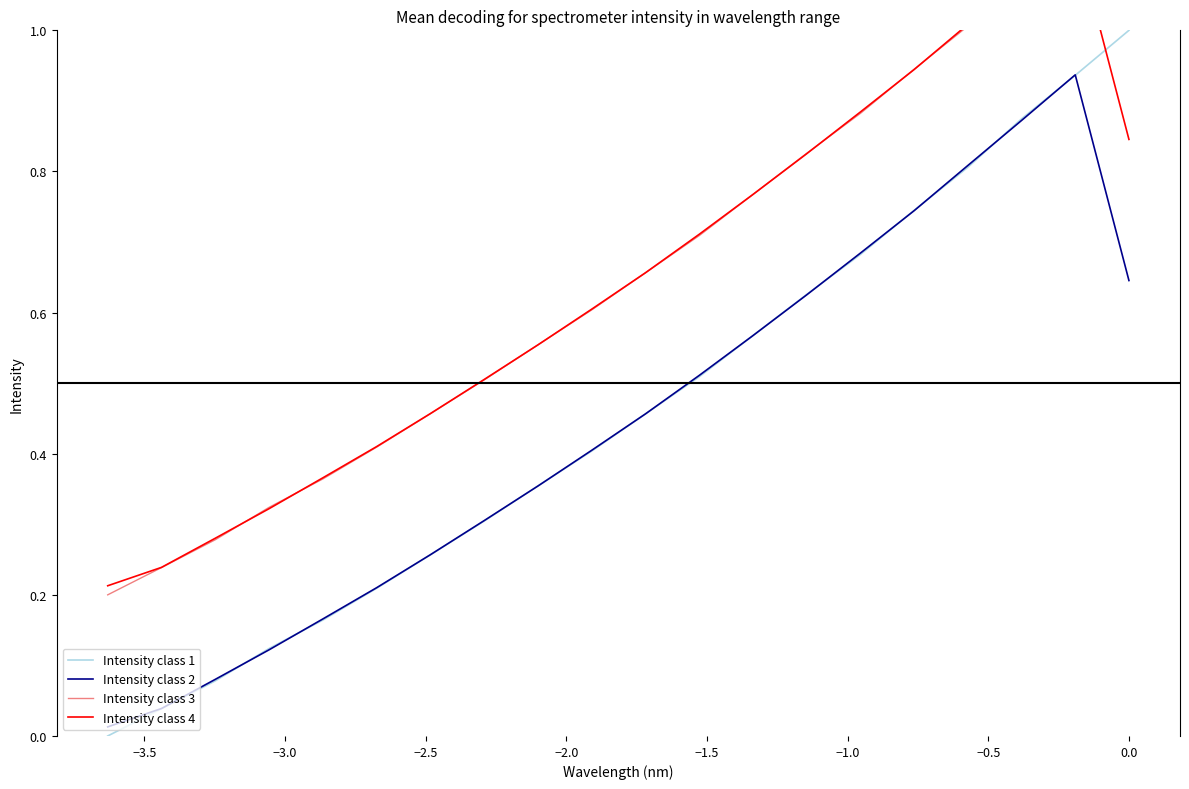

True or false: Intensity class 1 has a value of 1.4 at 16.

False